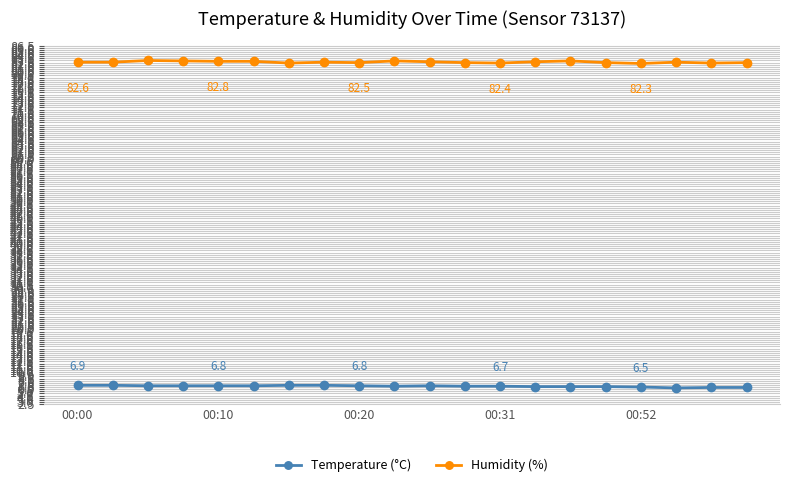

List the series in order of their peak value, highest first.

Humidity (%), Temperature (°C)